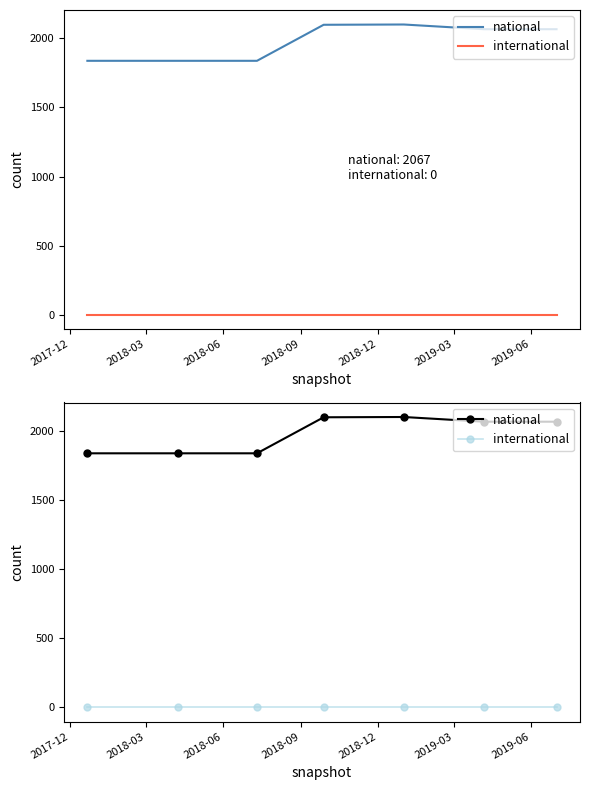

True or false: national and international intersect in this chart.

False